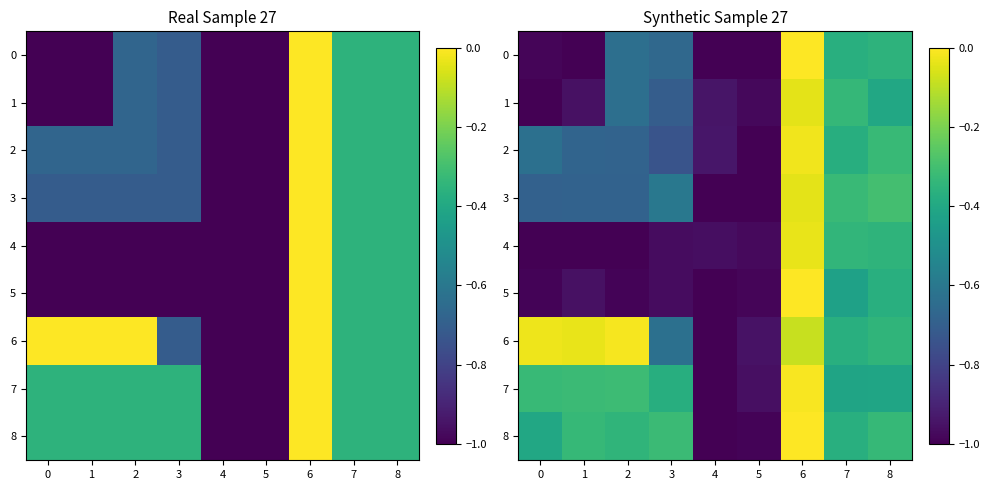

At which label does 5 reach its peak?

6